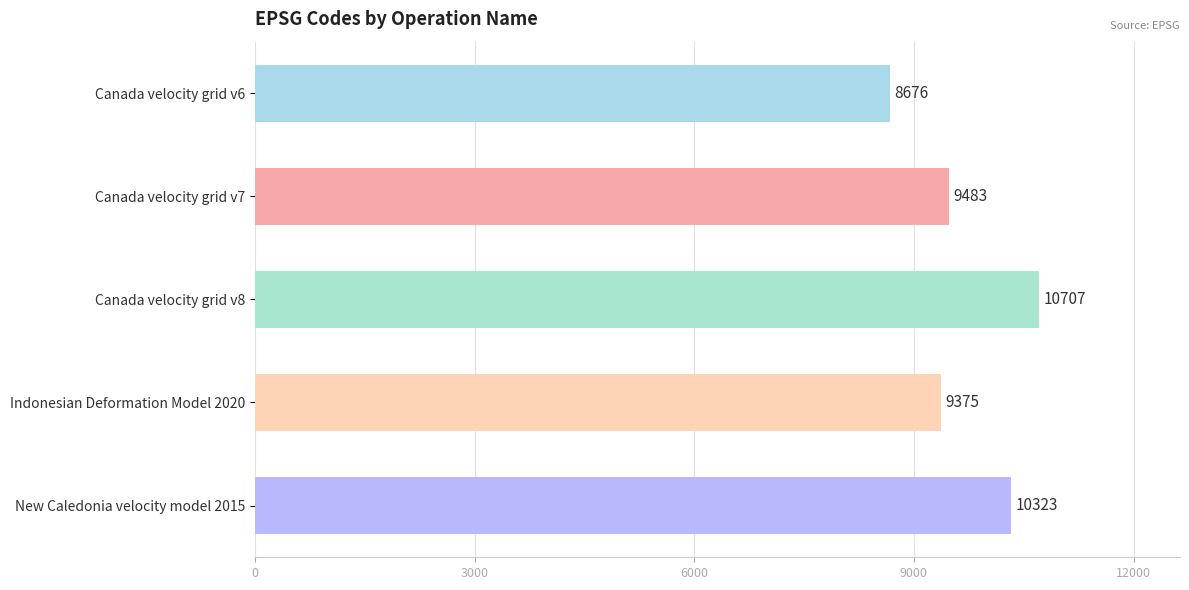

Is it true that the value at Canada velocity grid v6 is 8676?

True